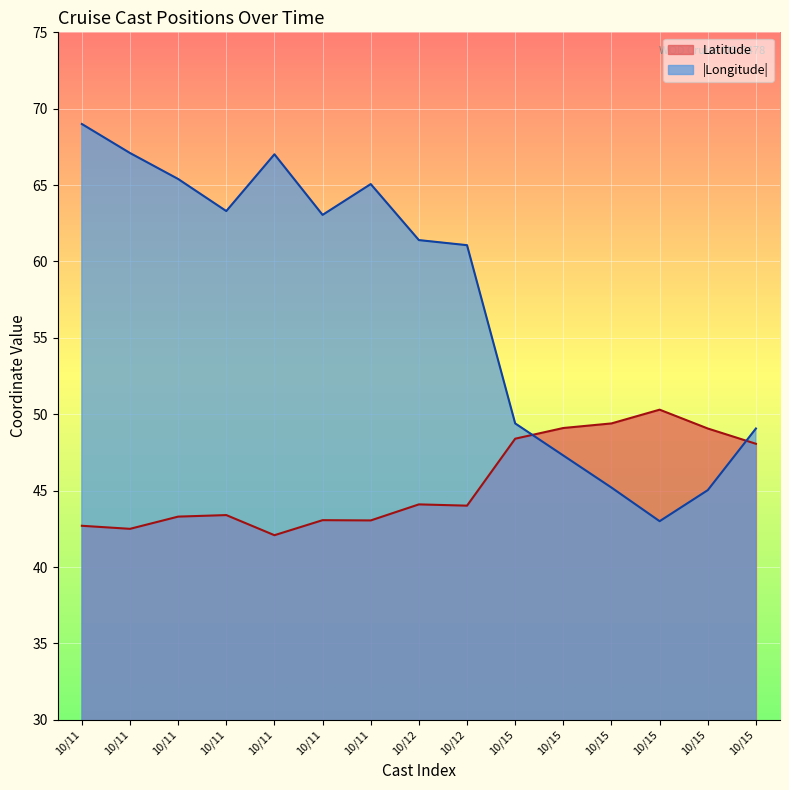

Read the Latitude value at 10/15.

49.4